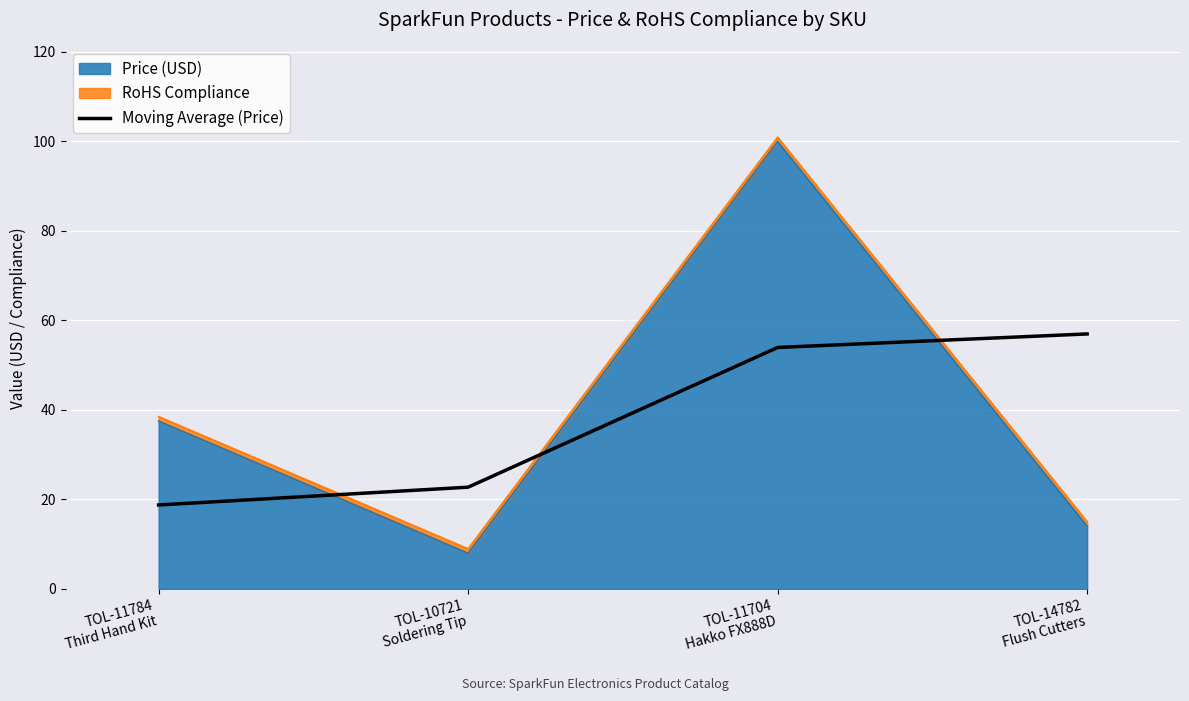

How many lines are shown in the chart?

1